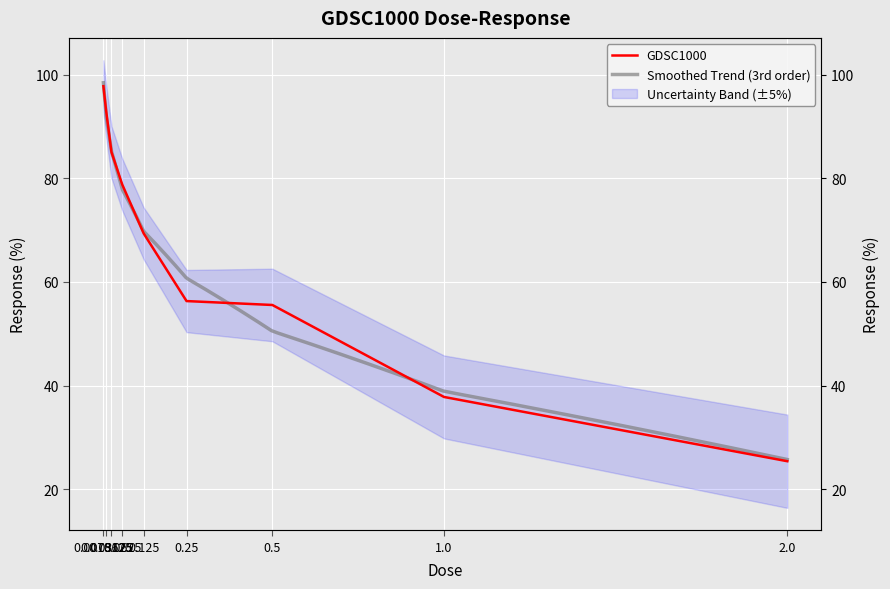

Is it true that the value at 0.5 is 55.5?

True